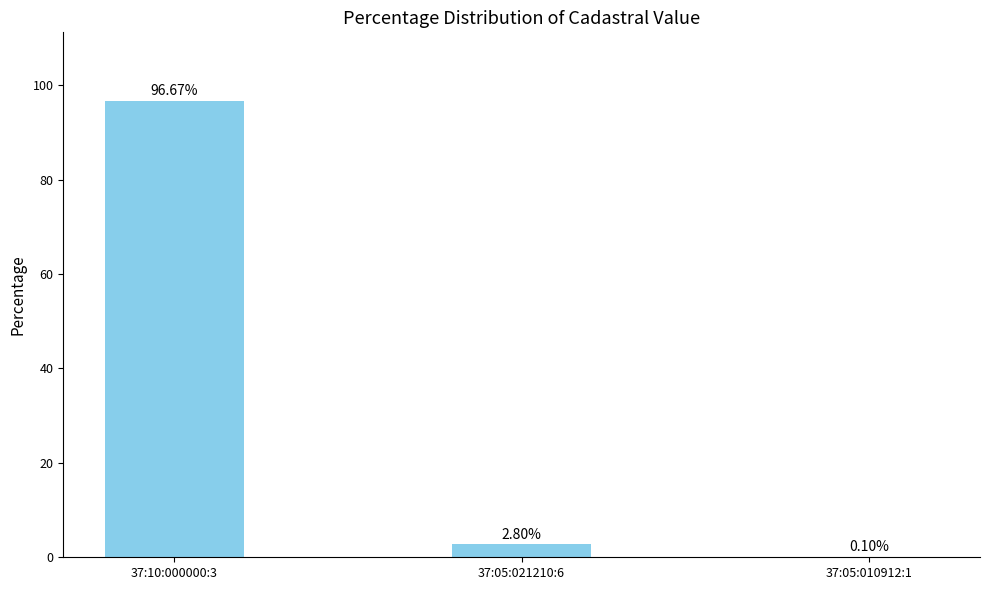

Which category has the highest value across all series?

37:10:000000:3